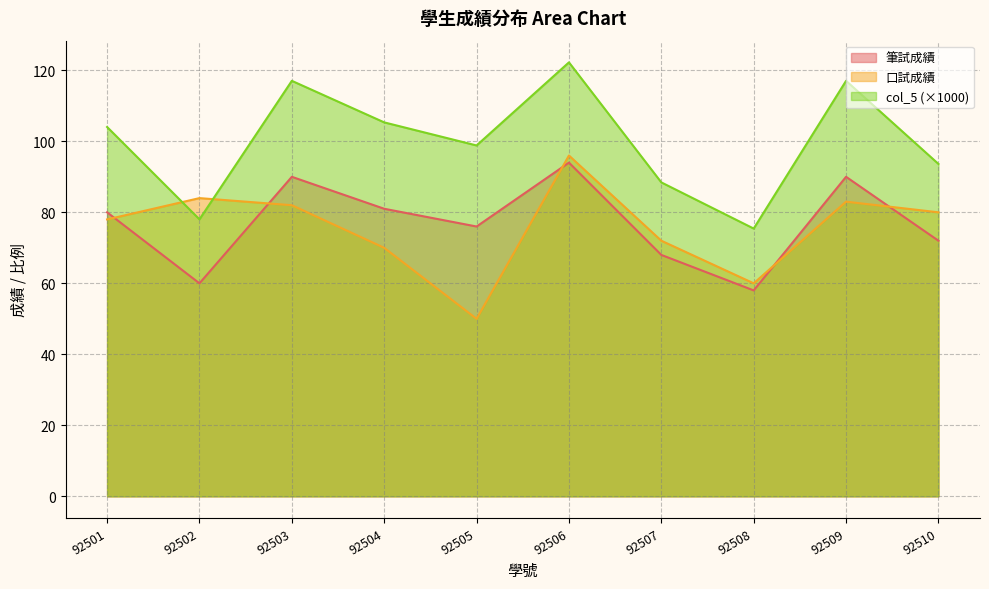

The value of 口試成績 at 92506 is 157.9. True or false?

False